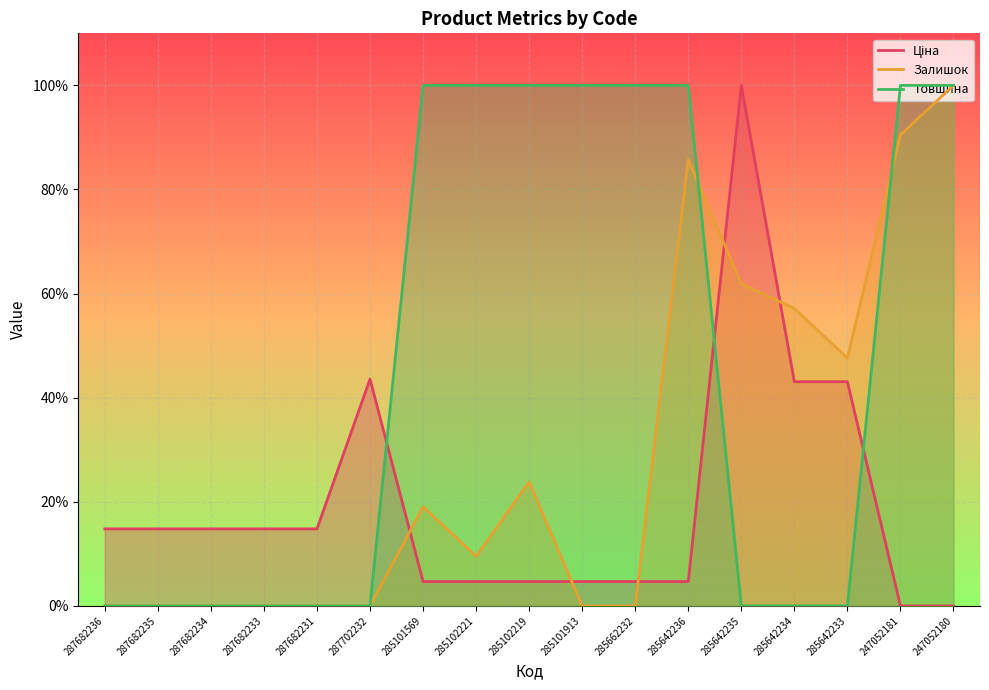

Count the Товщина values in the range 0 to 100.

17